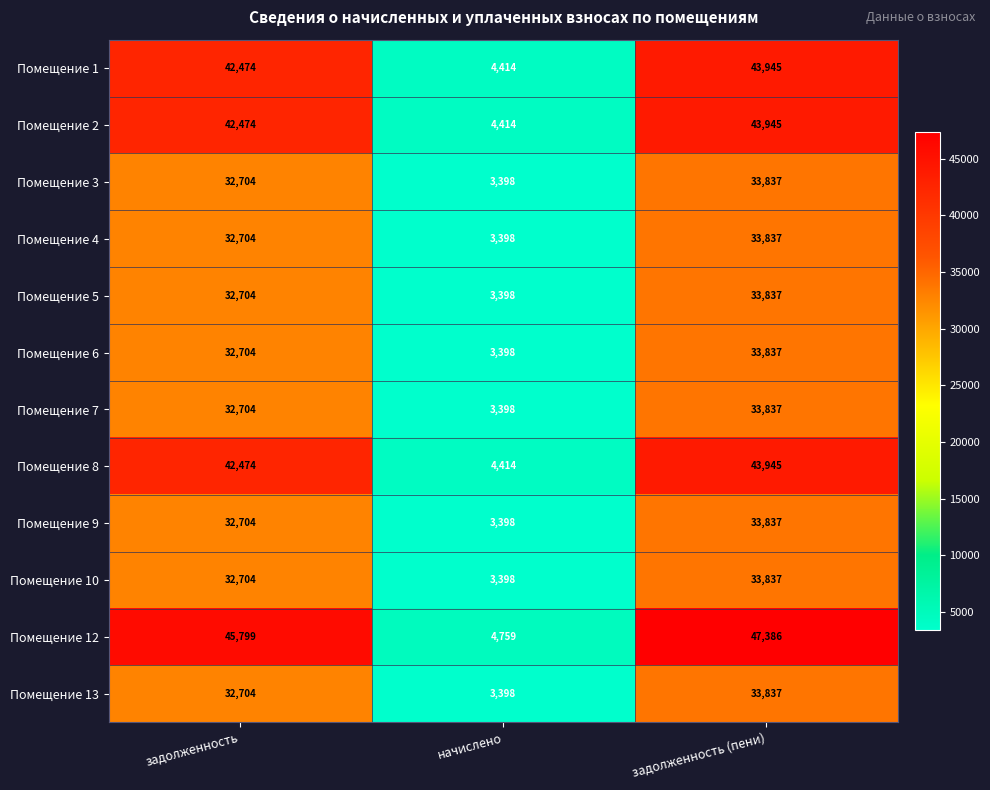

Which label corresponds to the largest value in the chart?

задолженность (пени)